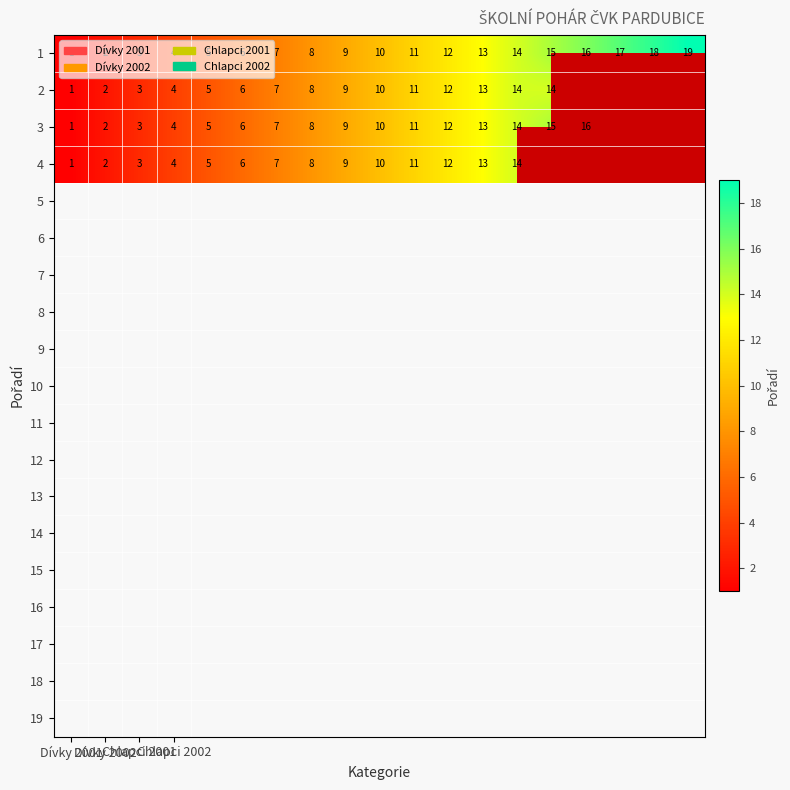

What is the sum of all 1 values?

190